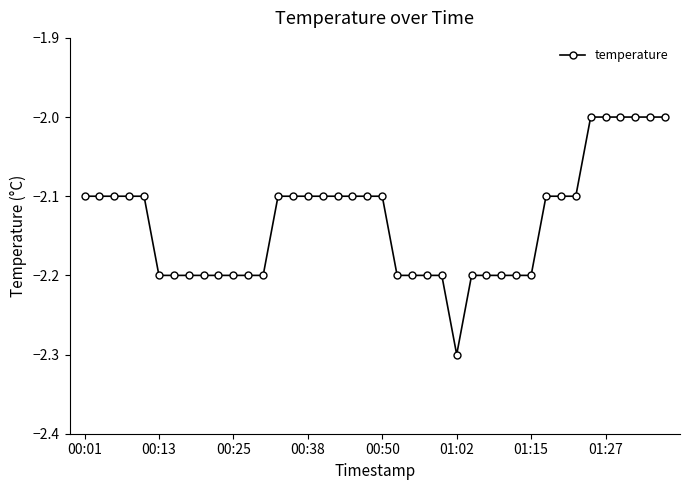

What is the difference between the second highest and minimum values?

0.3